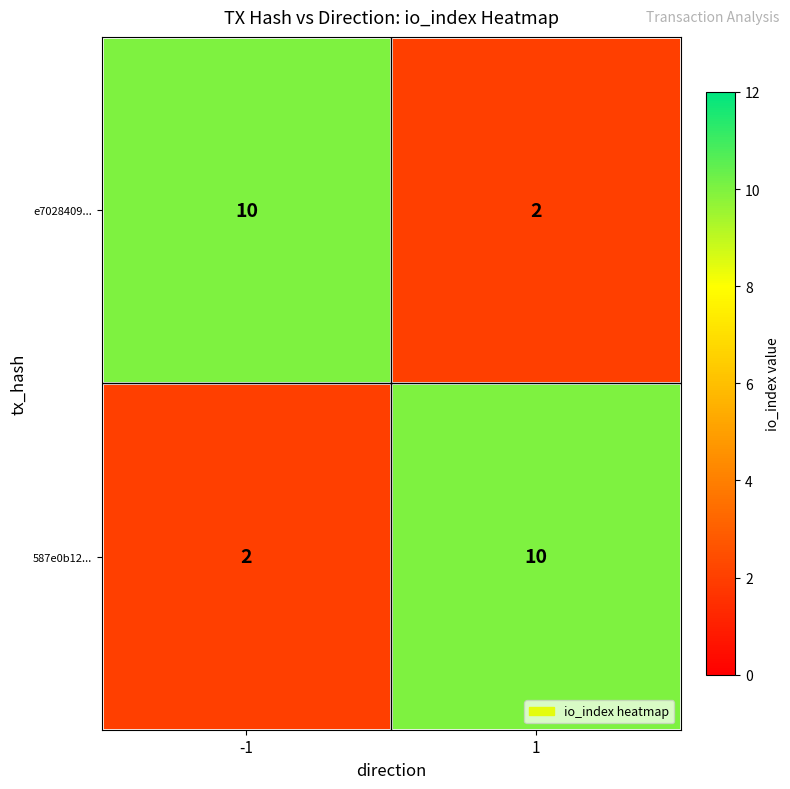

The e7028409... series shows 3 at 1. True or false?

False